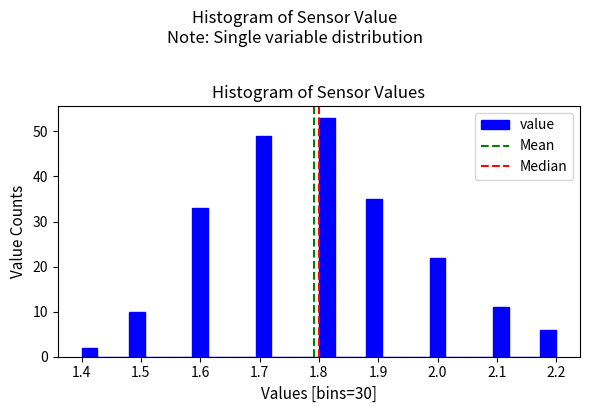

Read against the x-axis, roughly where is the centre of the tallest bar?

1.81